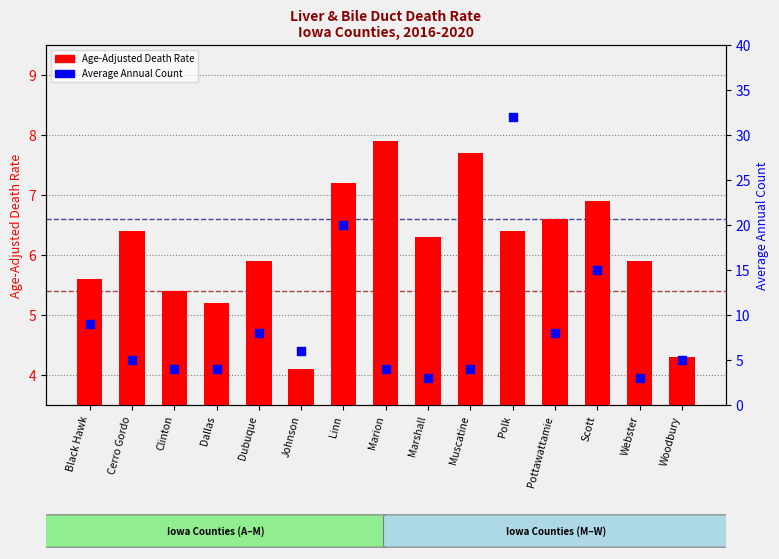

Which series reaches the minimum Y coordinate?

Average Annual Count